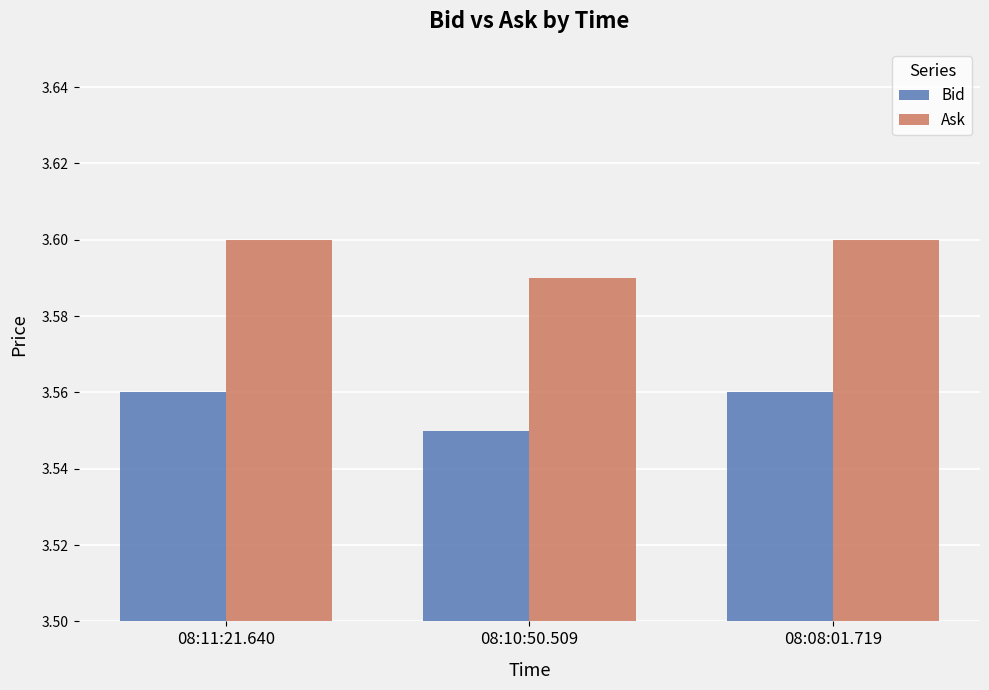

What is the sum of all Ask values?

10.8